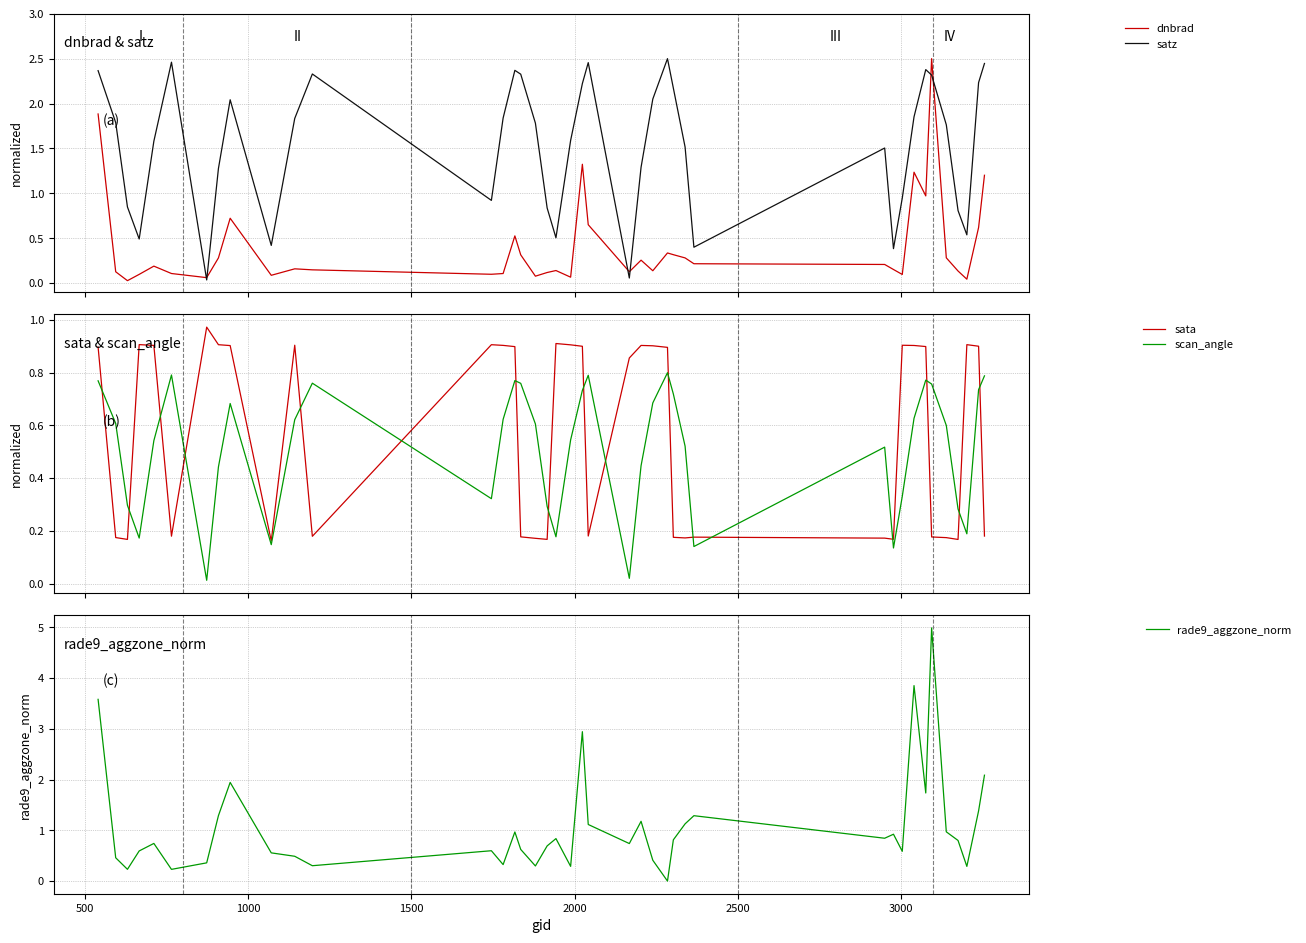

True or false: scan_angle and sata intersect in this chart.

True